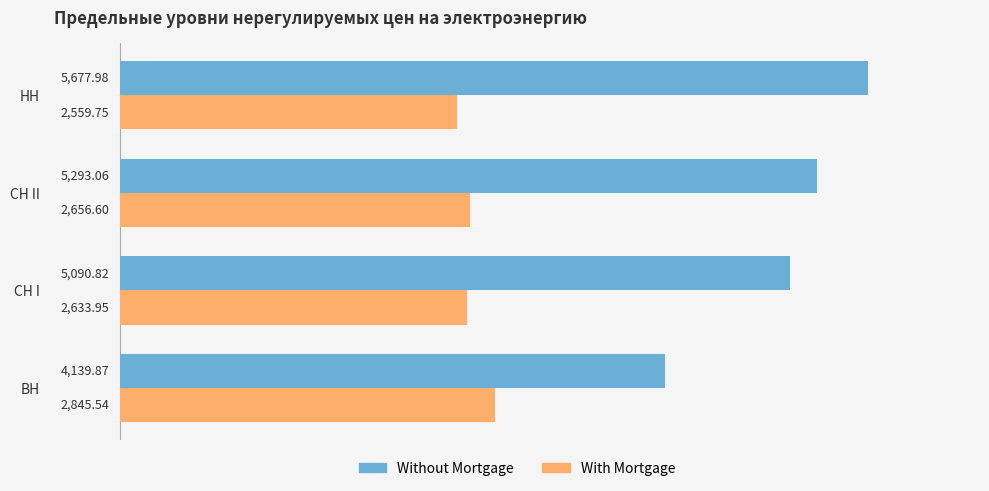

What is the smallest value displayed?

2559.8